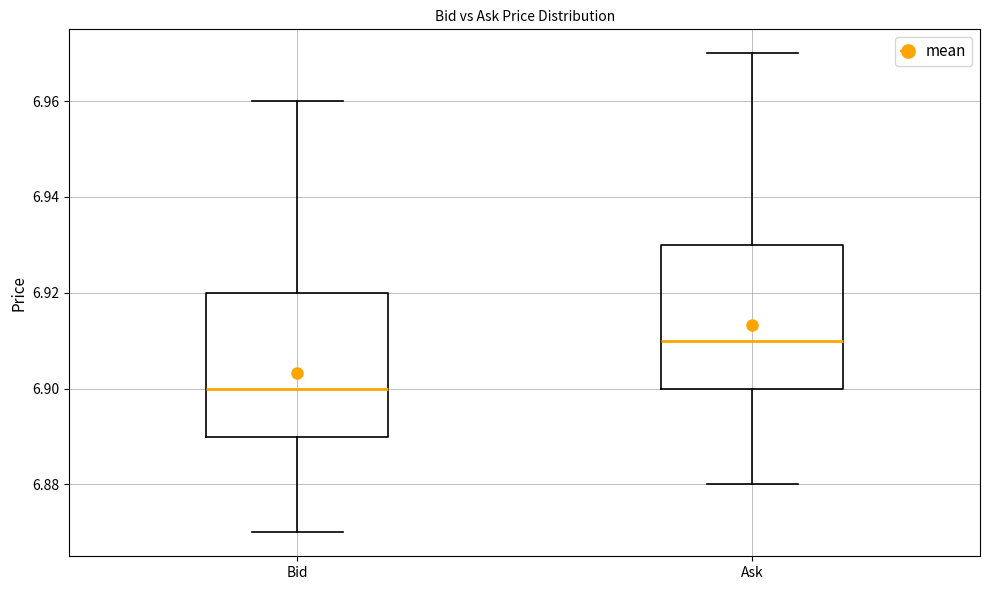

Which box's median line is the highest?

Ask